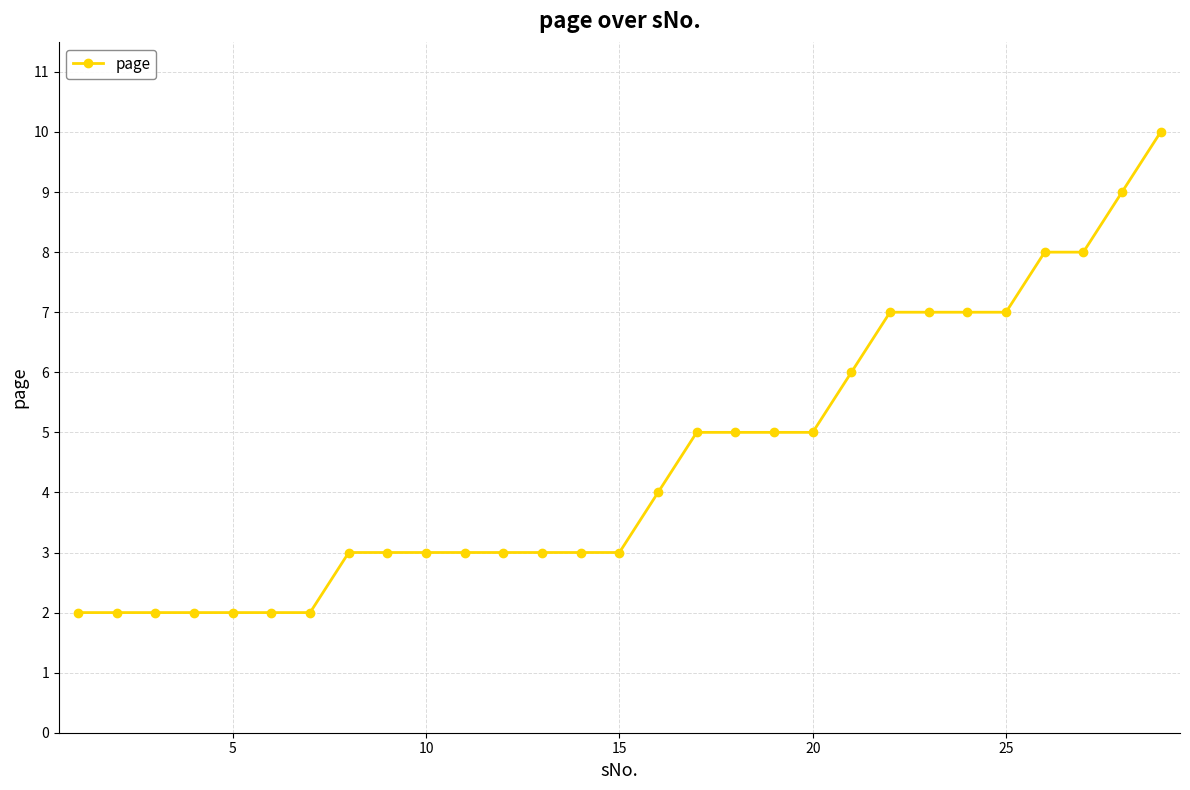

Reading left to right, transcribe all the data shown in this chart.

2	2	2	2	2	2	2	3	3	3	3	3	3	3	3	4	5	5	5	5	6	7	7	7	7	8	8	9	10